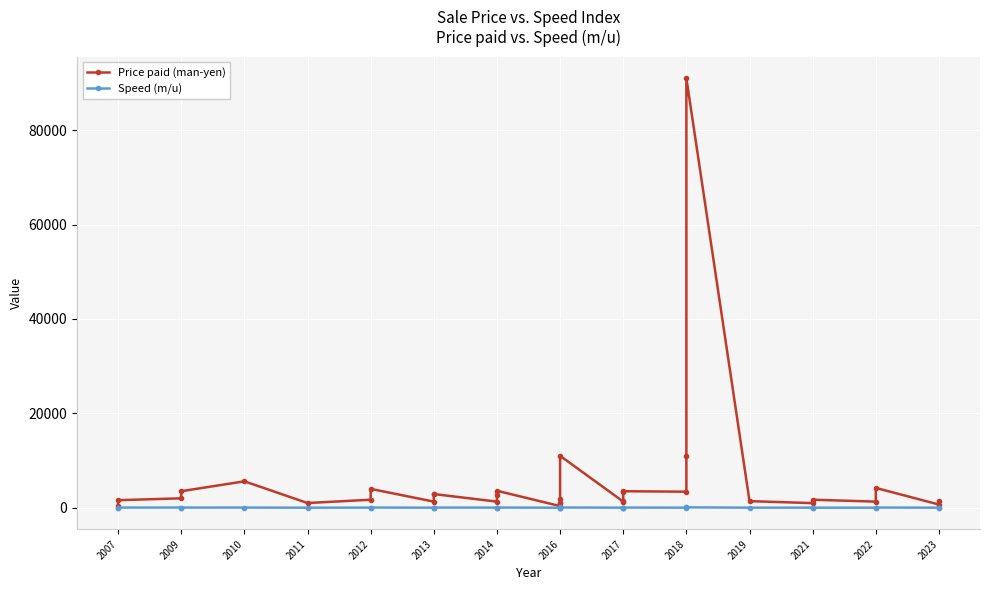

How many data points in Price paid (man-yen) are above 1700?

16